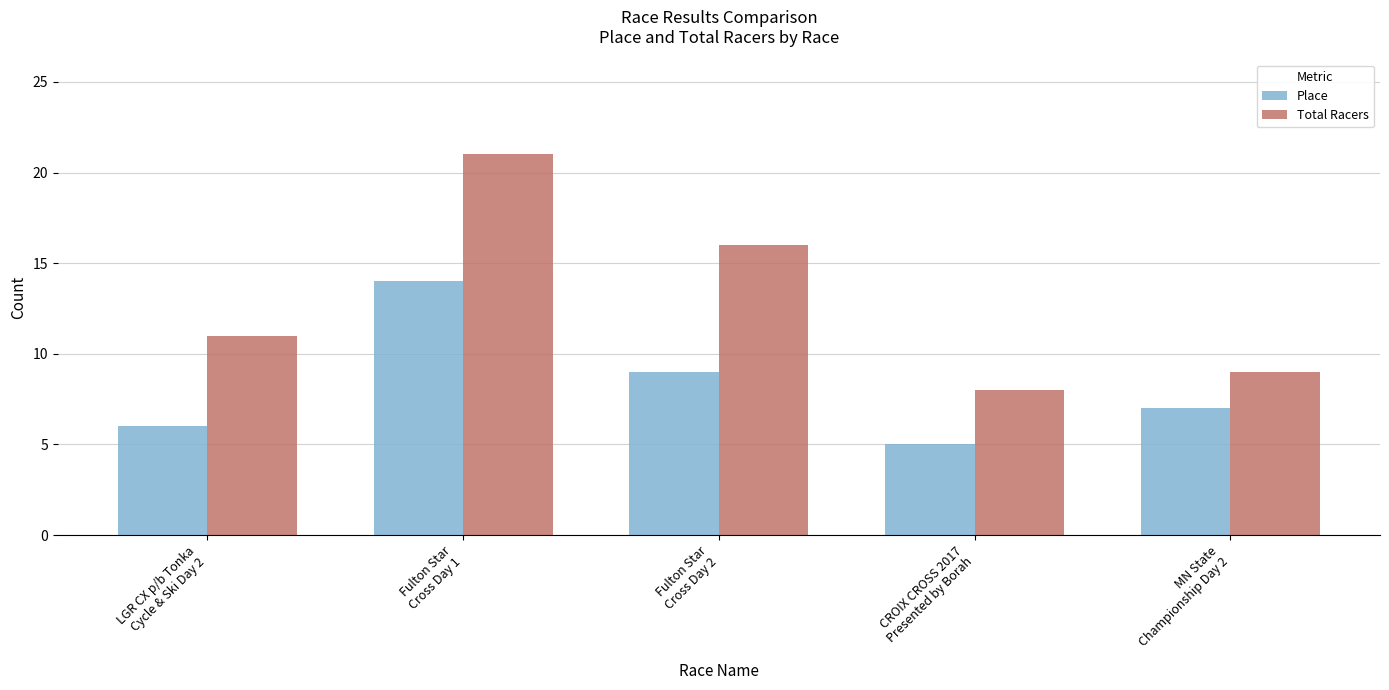

Which series changed the most between LGR CX p/b Tonka
Cycle & Ski Day 2 and Fulton Star
Cross Day 2?

Total Racers